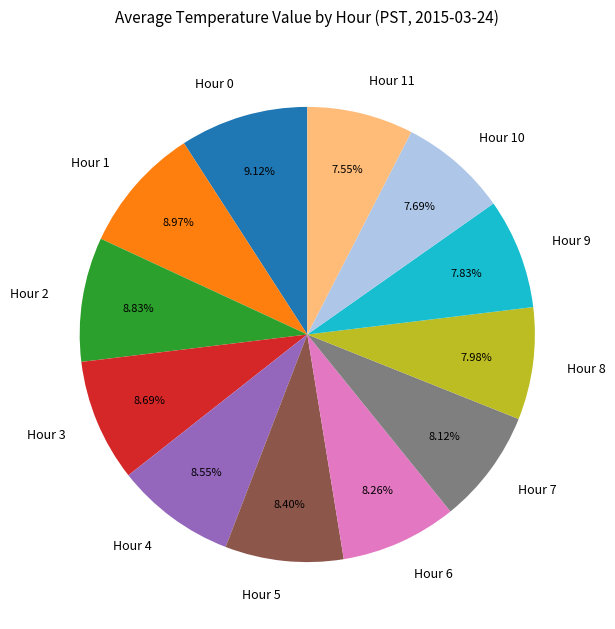

What is the ratio of the value at Hour 8 to the value at Hour 7?

1.0